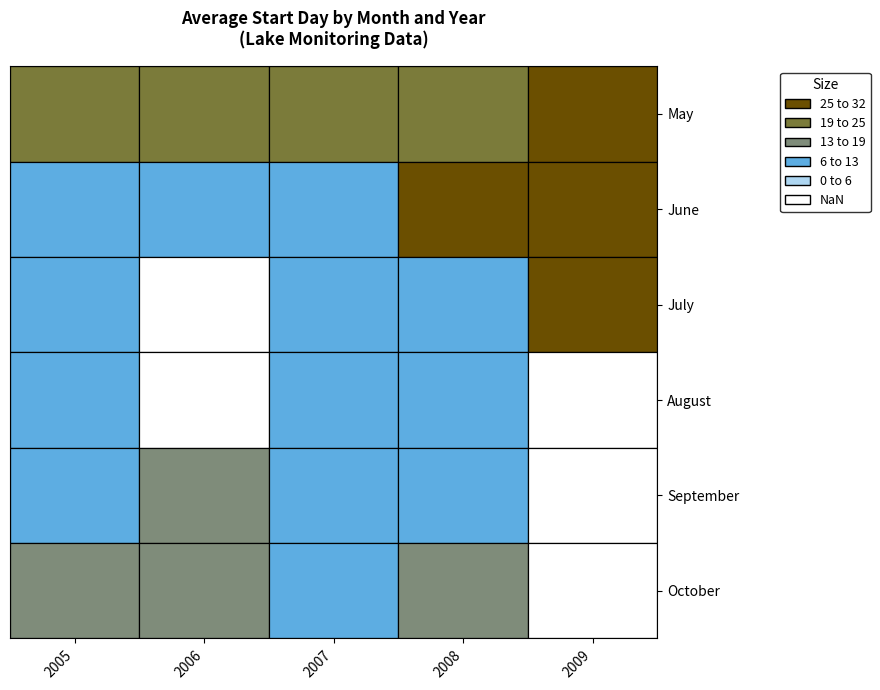

What is the average value of the 2008 series?

16